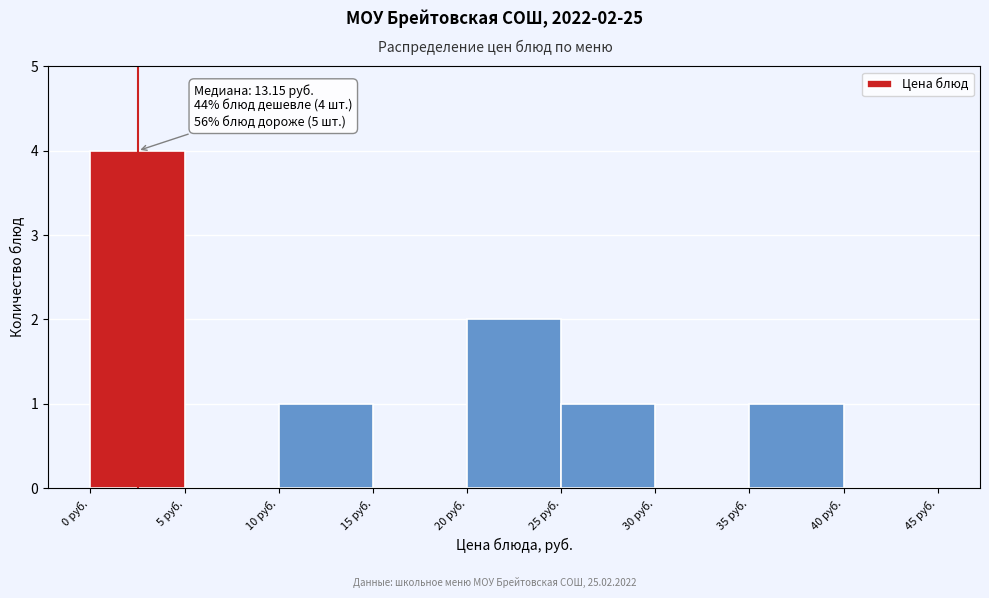

Which range on the x-axis has the tallest bar?

0 to 5